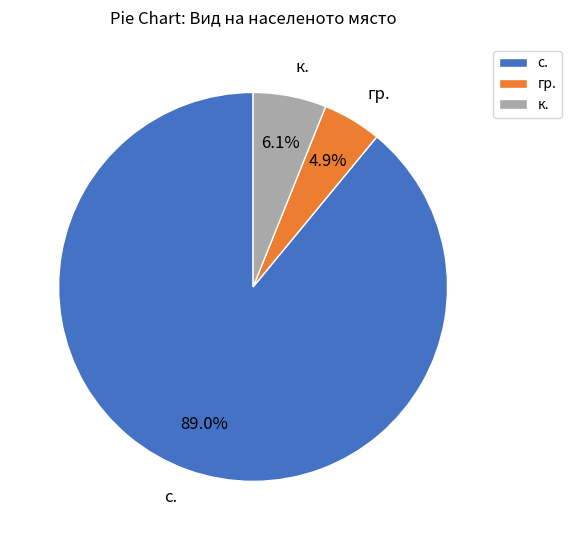

How many segments does this pie chart have?

3